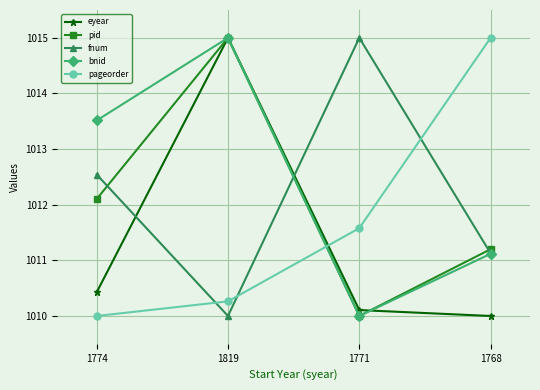

Which series has the largest total across all categories?

bnid